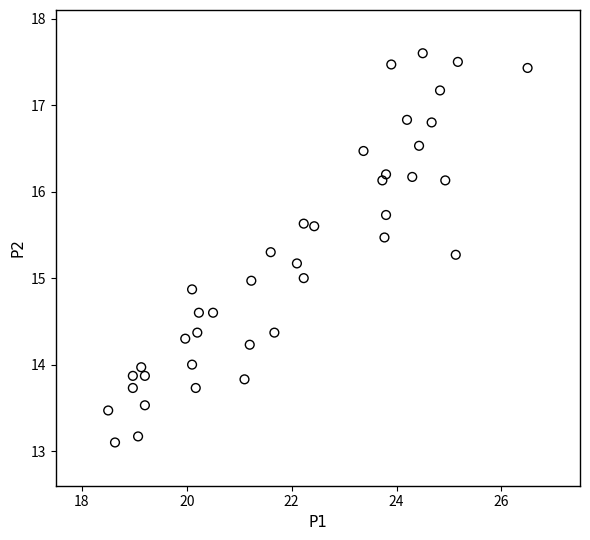

What is the range of X values (max minus min)?

8.0